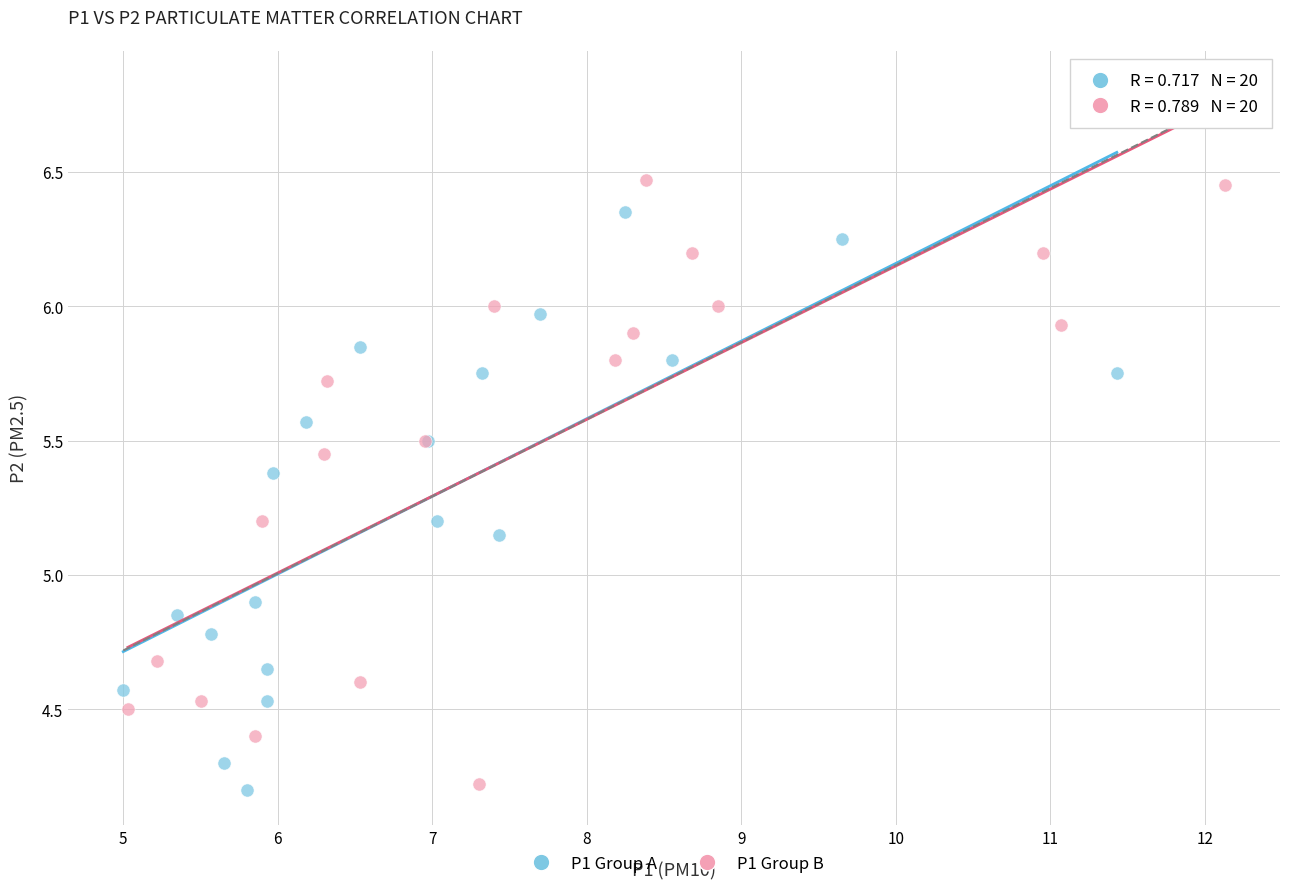

Which series reaches the maximum Y coordinate?

P1 Group B